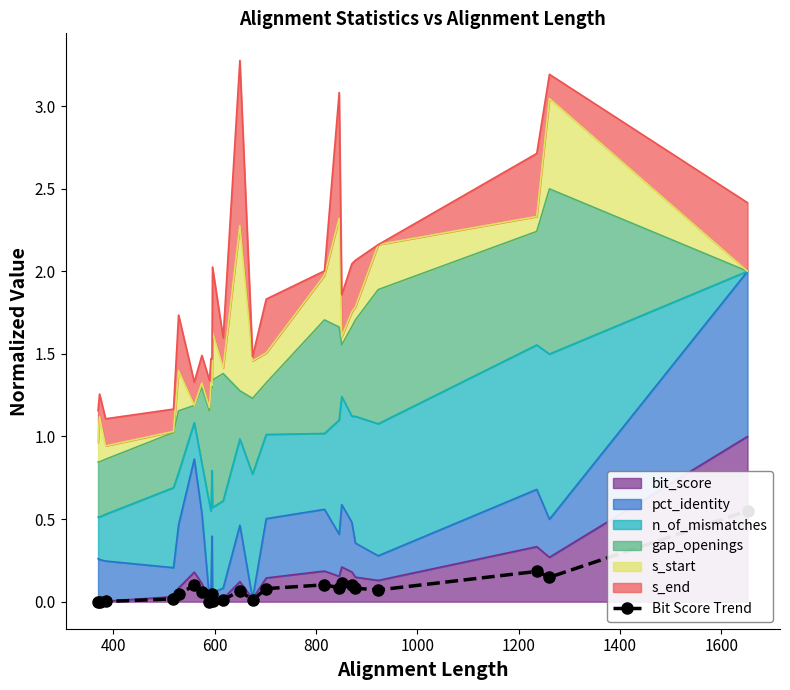

What is the sum of all values?

1.9